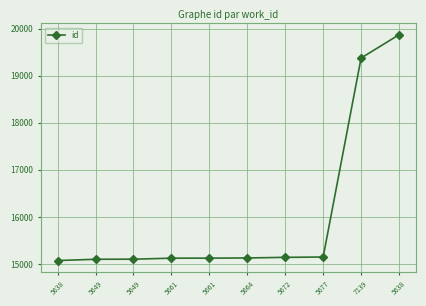

Is this an area chart (filled region under the line)?

No